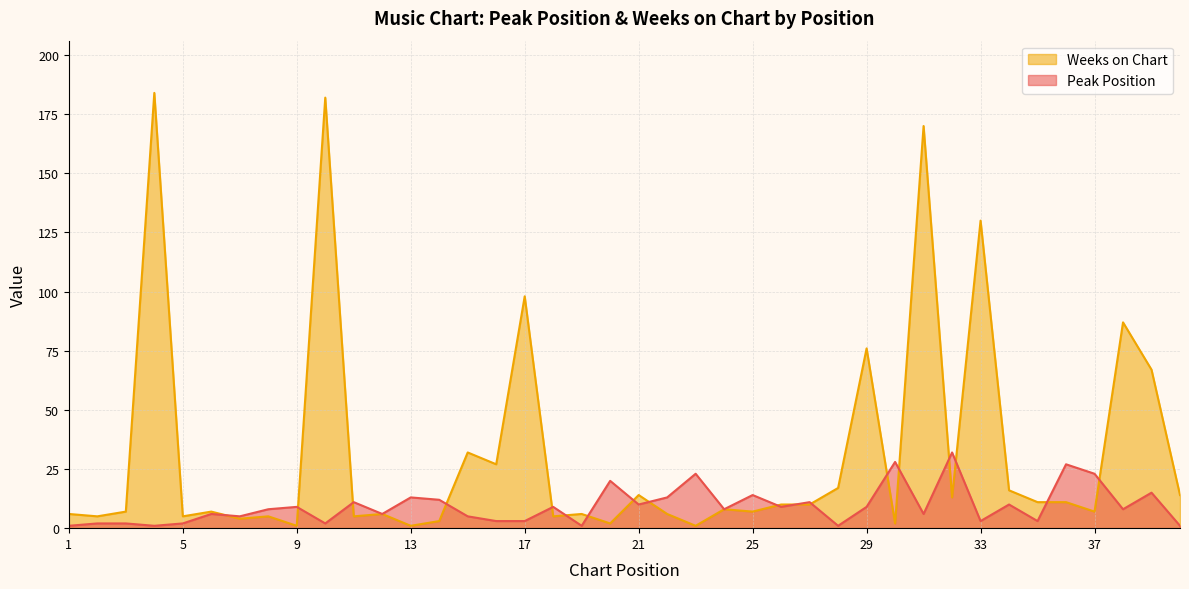

How many categories are shown in the chart?

40